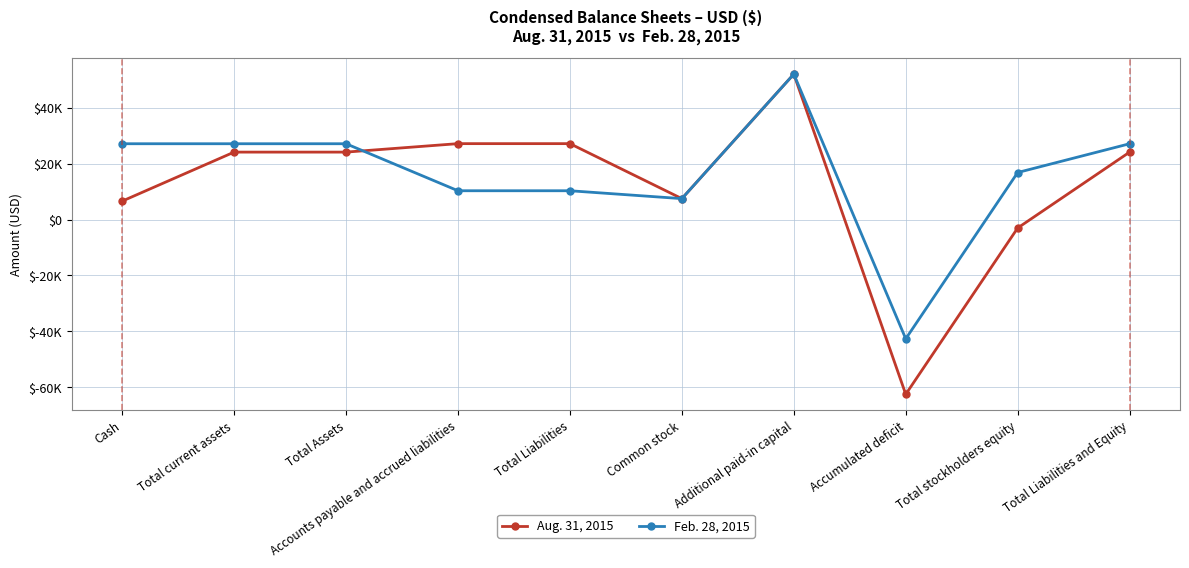

How many intersections are there between Feb. 28, 2015 and Aug. 31, 2015?

1